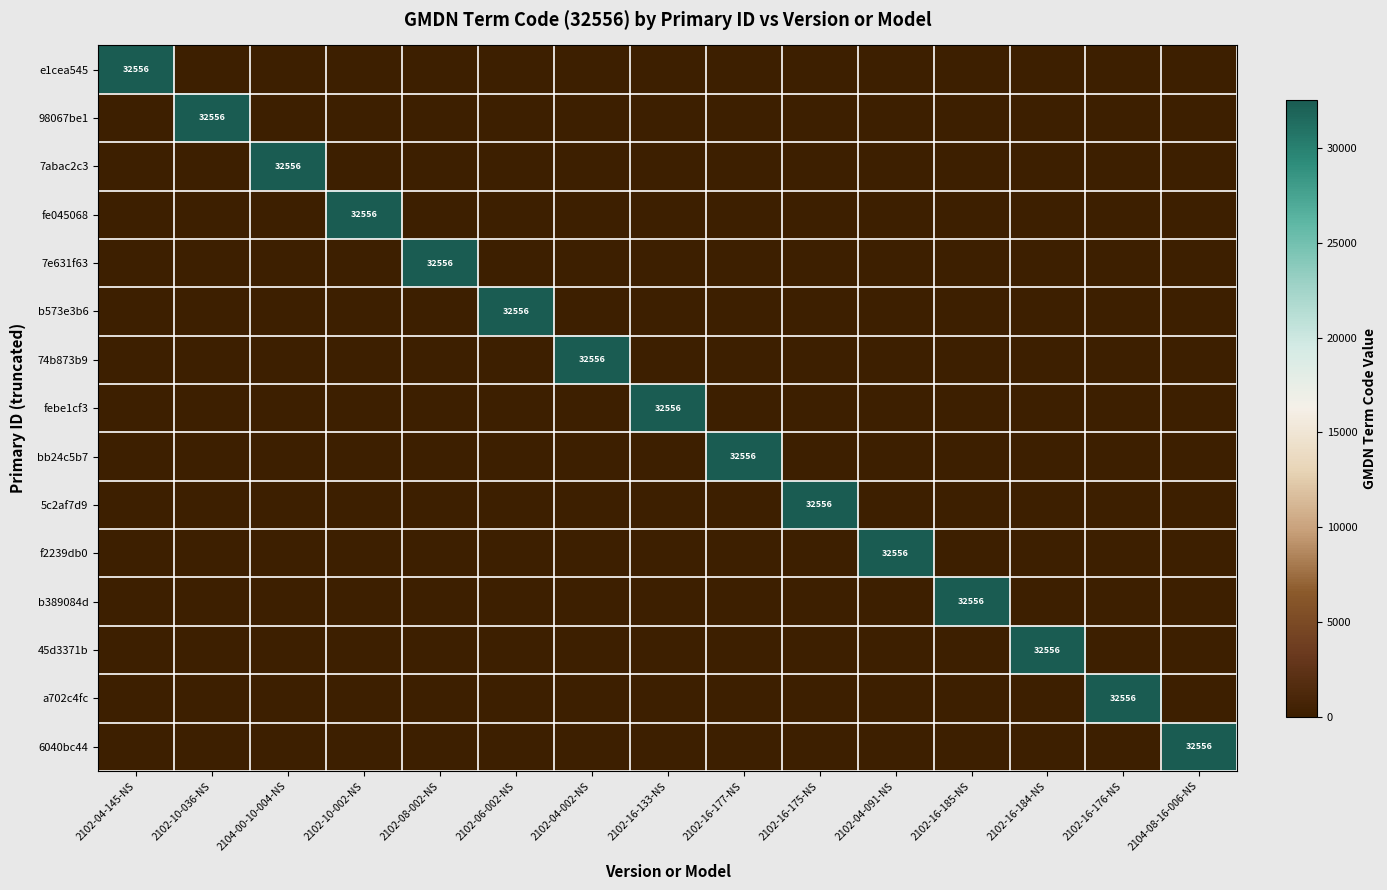

At which label is f2239db0 closest to 16278?

2102-04-145-NS